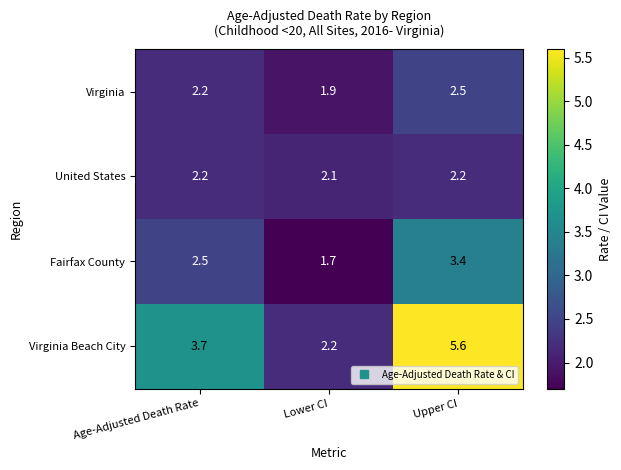

What is the sum of all Fairfax County values?

7.6